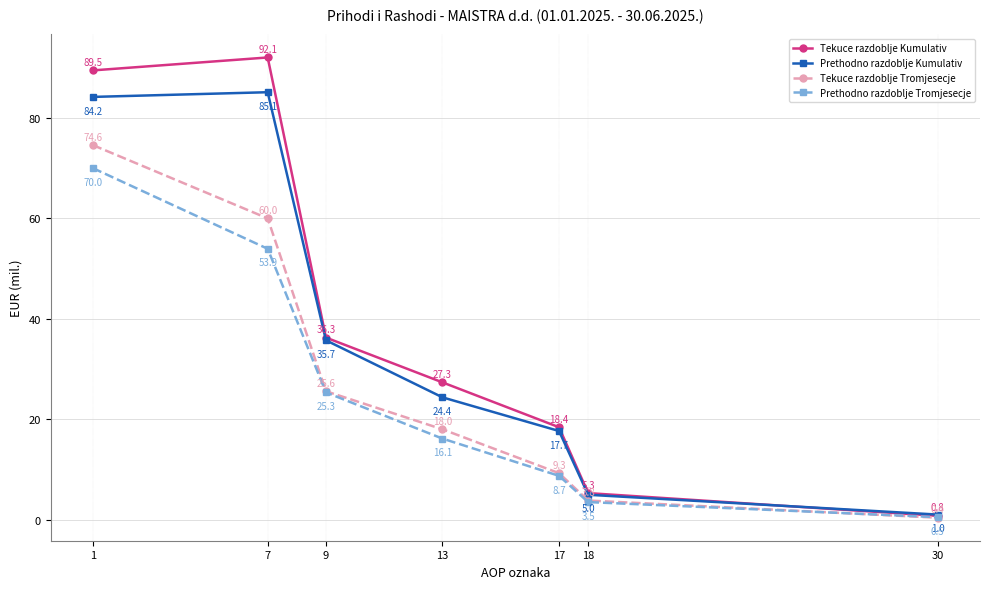

True or false: Prethodno razdoblje Tromjesecje and Prethodno razdoblje Kumulativ intersect in this chart.

False